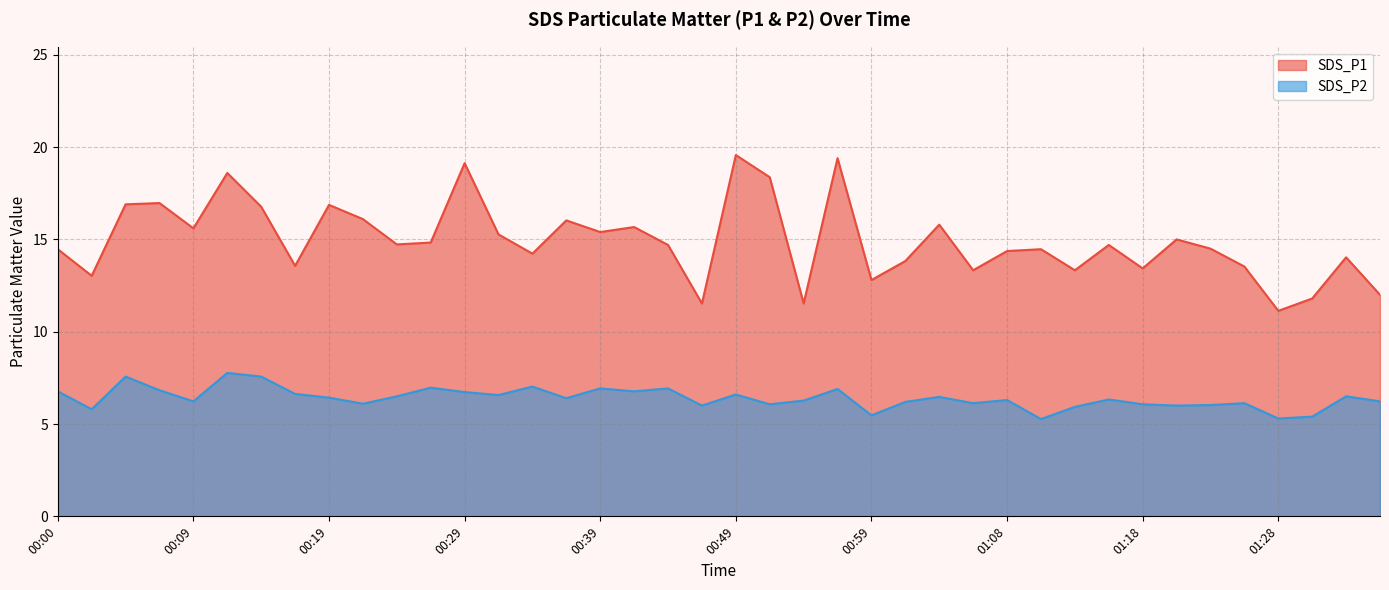

What is the total value across all series at 00:59?

18.3